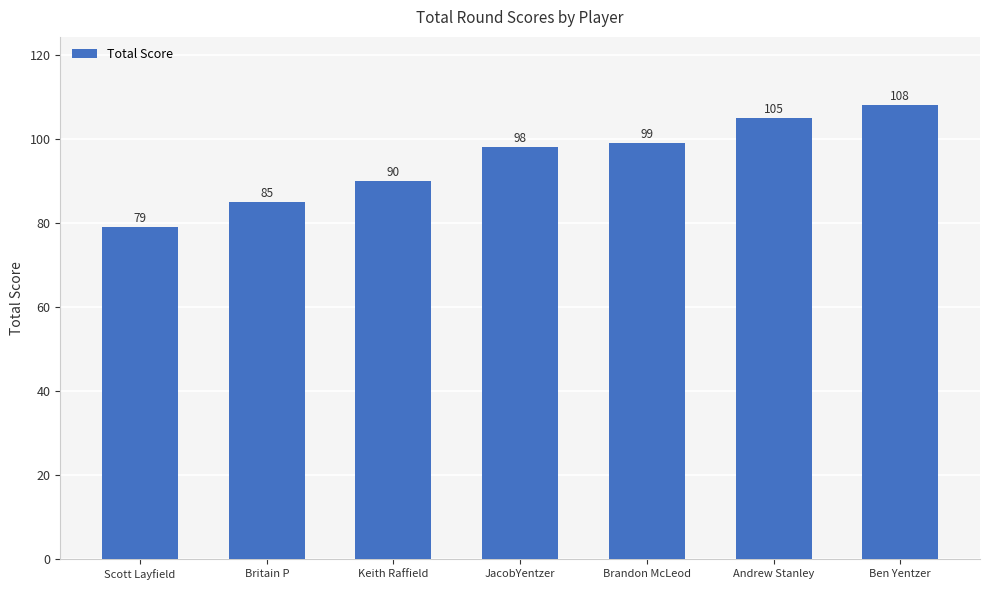

How many data points are less than 98?

3